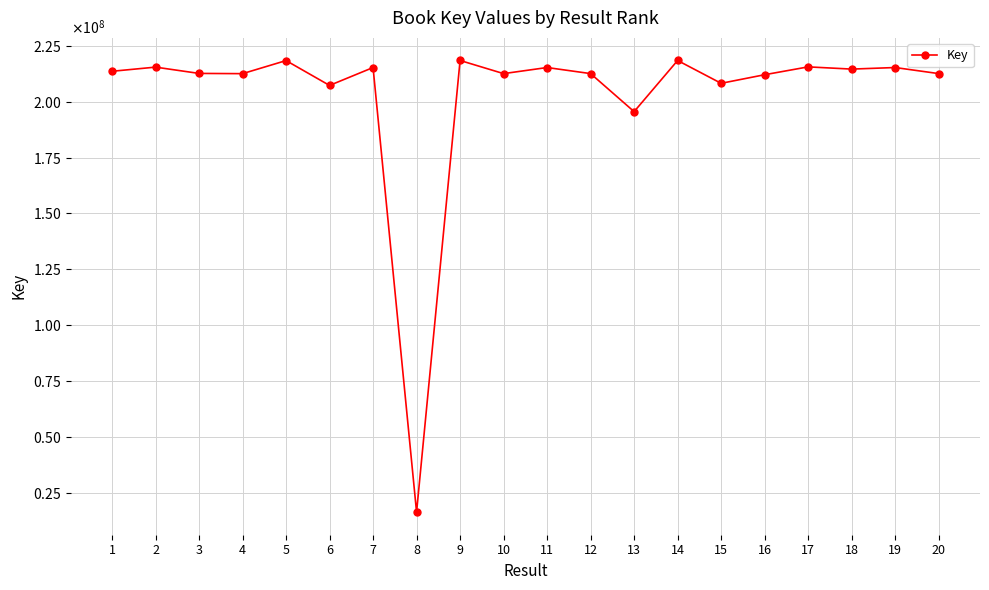

What is the value of the 11th point from the left?

215186173